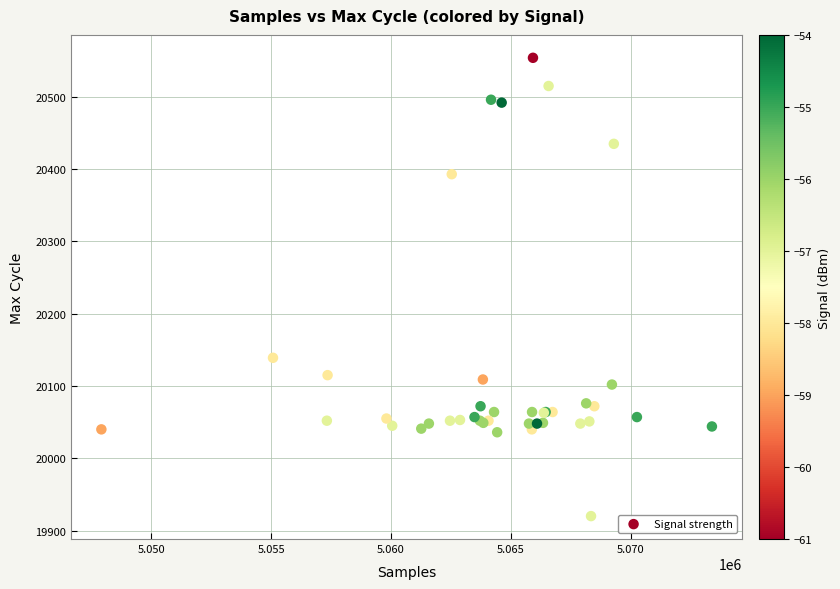

What Y value in the scatter plot is closest to 20237?

20139